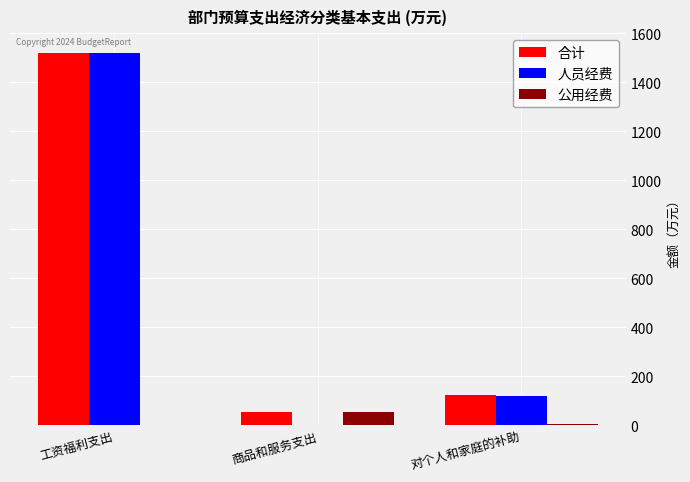

How many values in 人员经费 are above zero?

2